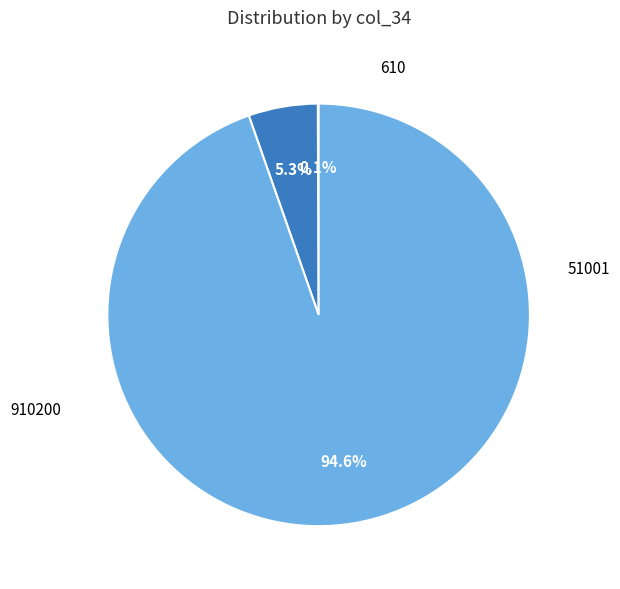

Is there a majority slice in this chart?

Yes